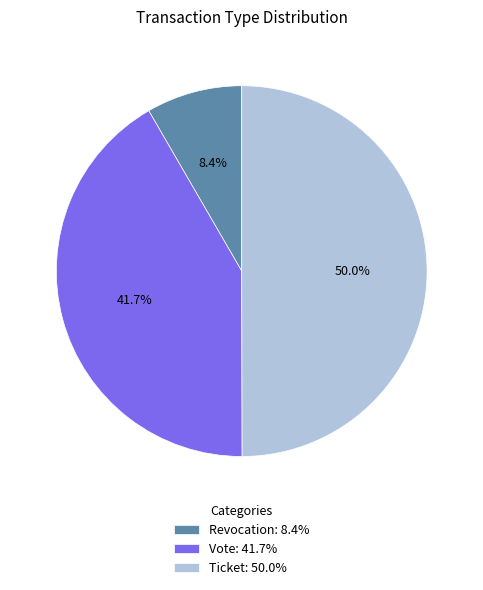

Approximately how many times larger is the value at Ticket: 50.0% compared to Revocation: 8.4%?

6.0